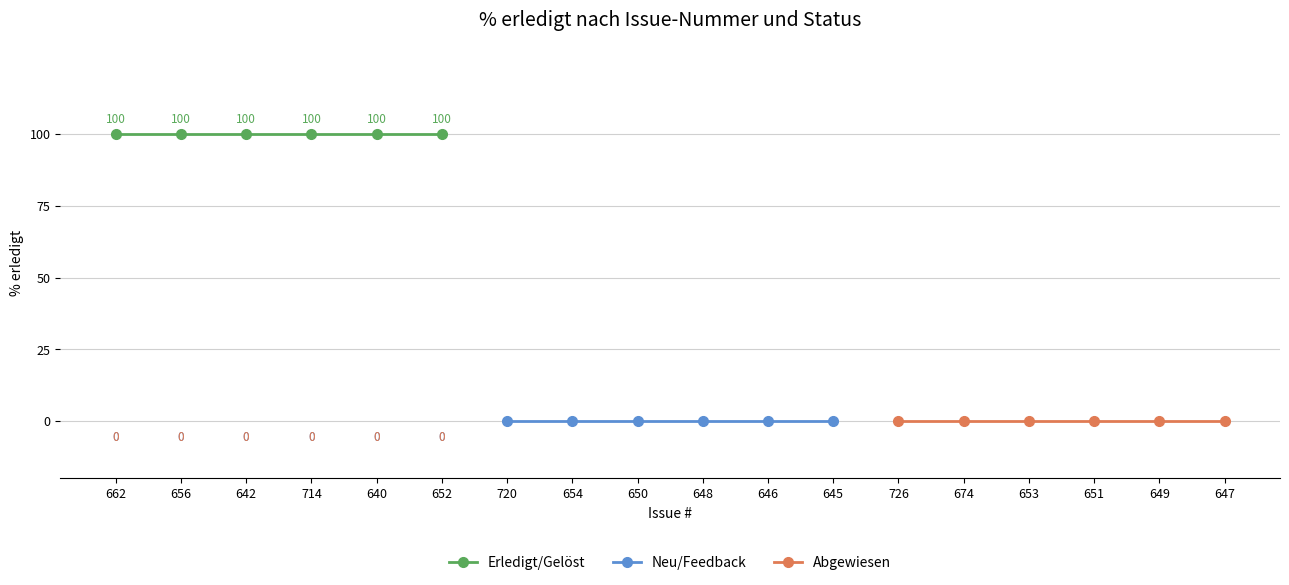

Which series has the largest range (max minus min)?

Erledigt/Gelöst